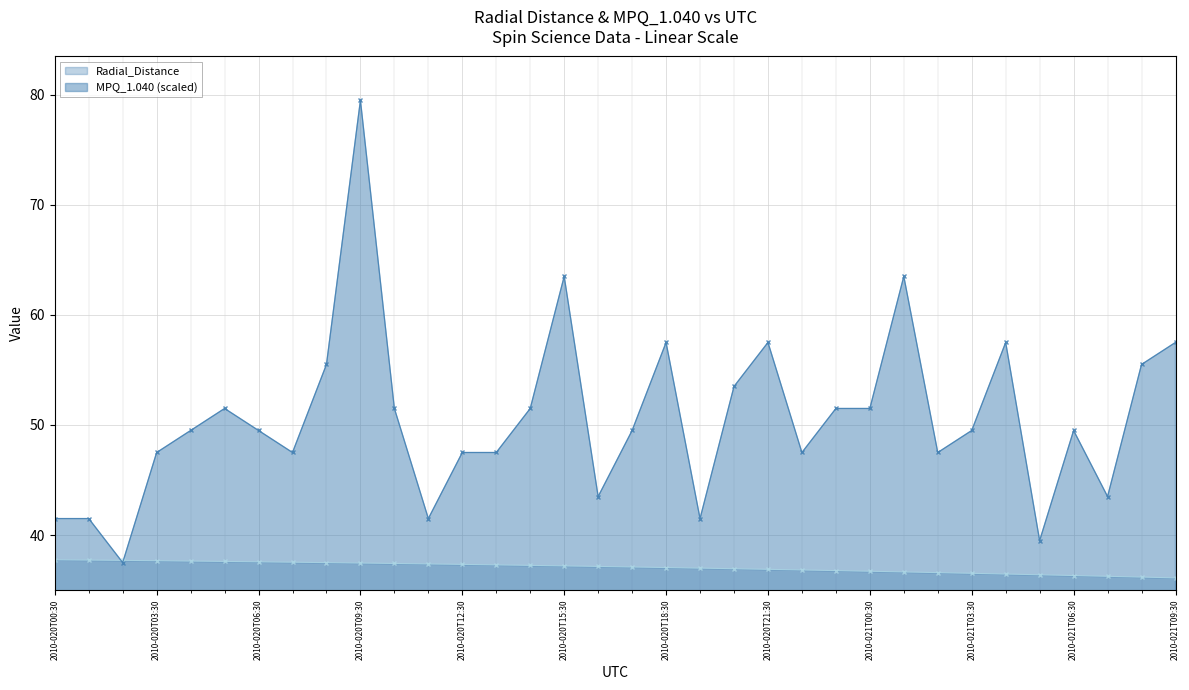

At which label does MPQ_1.040 first exceed 49?

2010-020T04:30